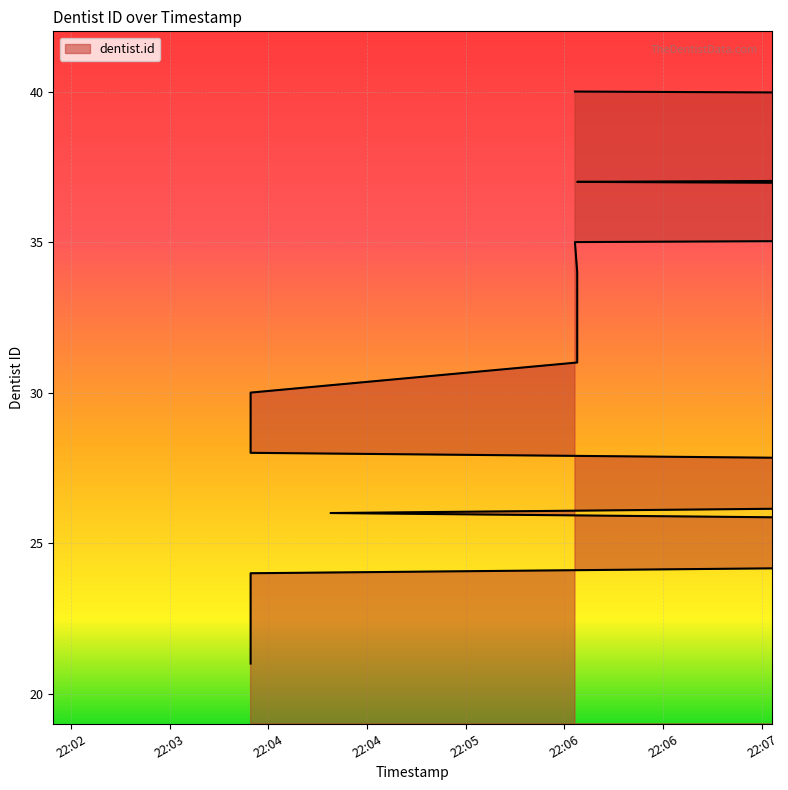

What is the value of the 8th point from the left?

21